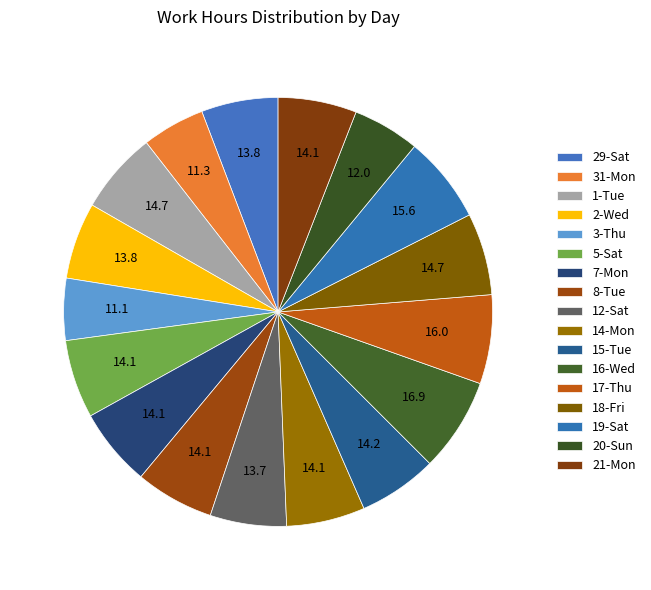

How many slices are in this pie chart?

17